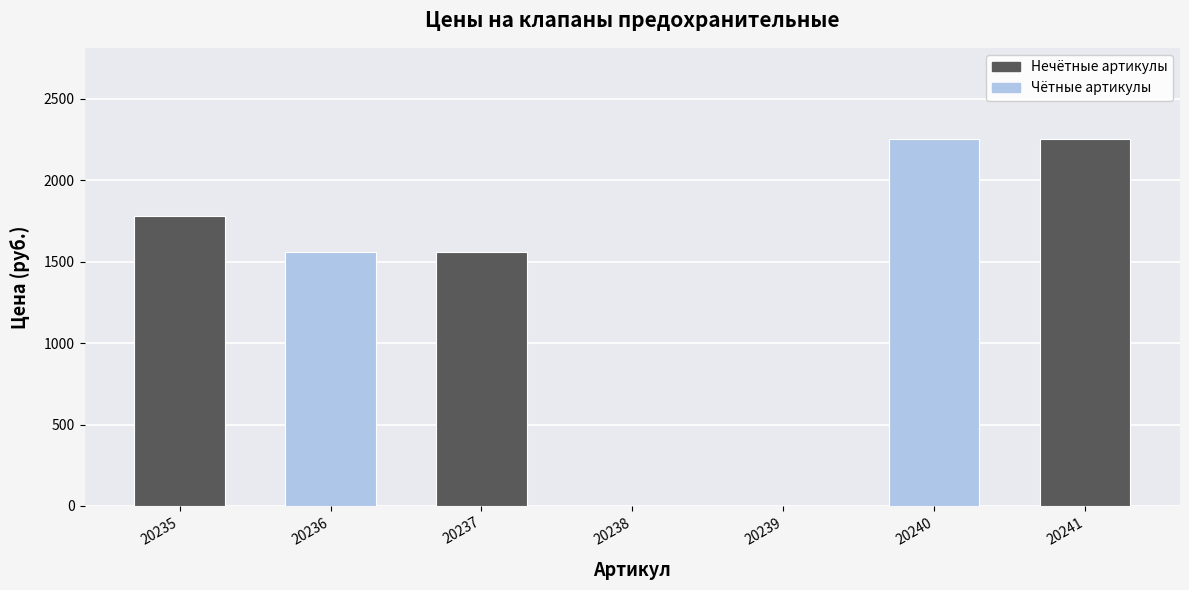

True or false: the data shows 393 at 20235.

False